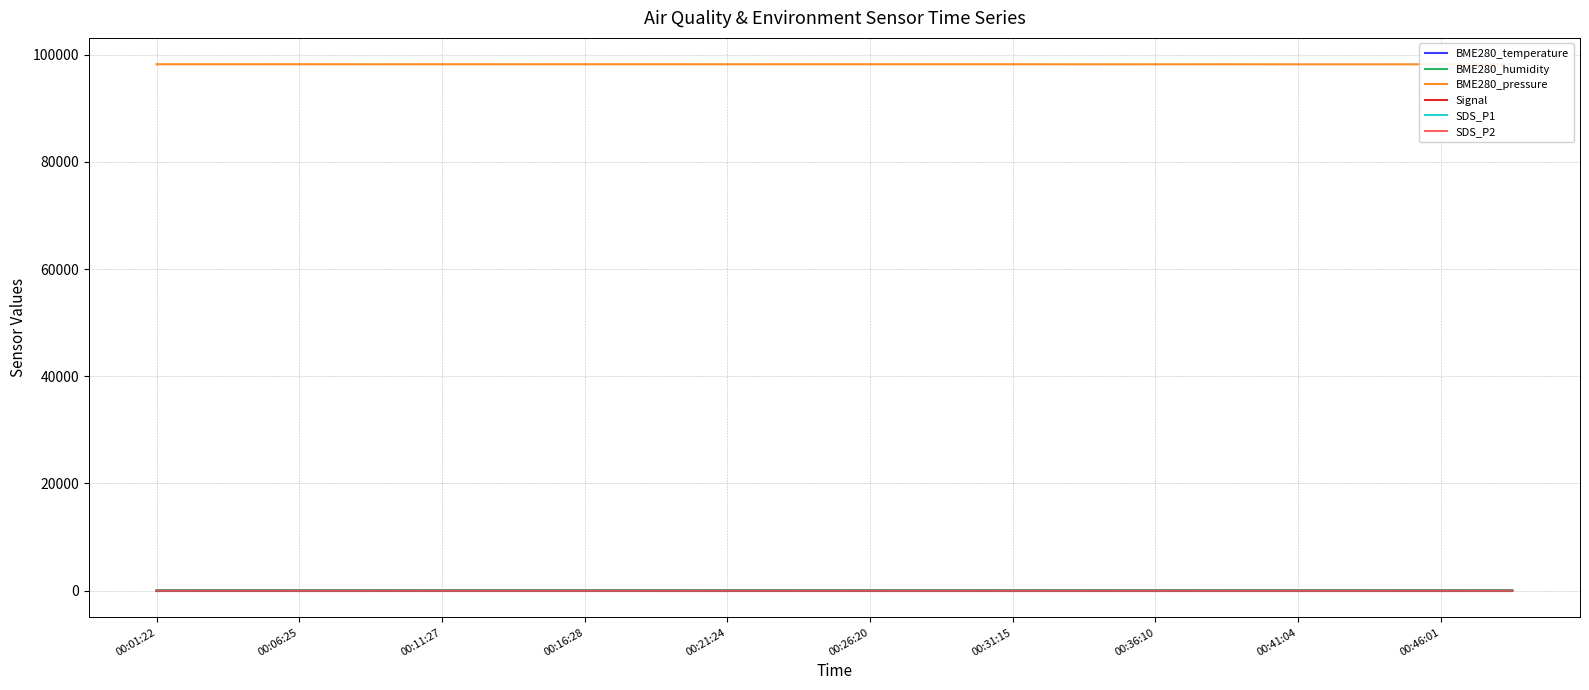

Which series has the largest range (max minus min)?

BME280_pressure